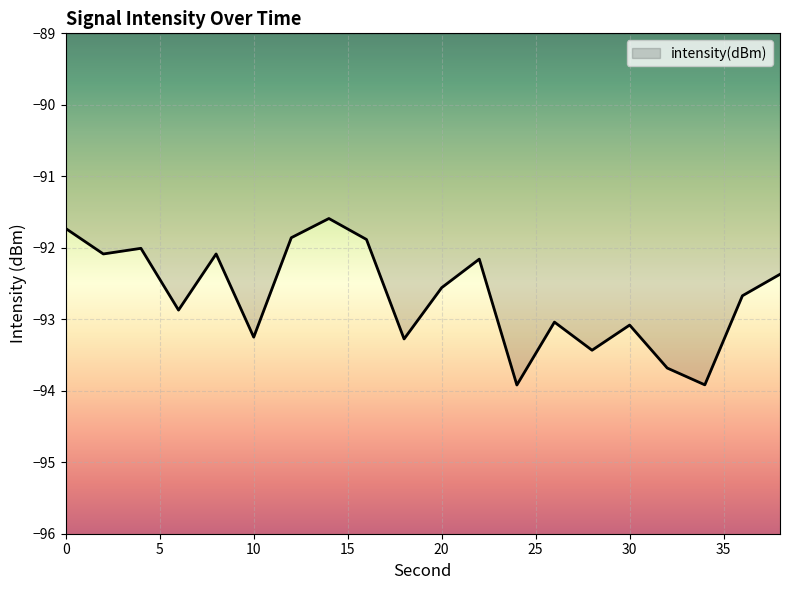

What is the minimum value shown in the chart?

-93.9